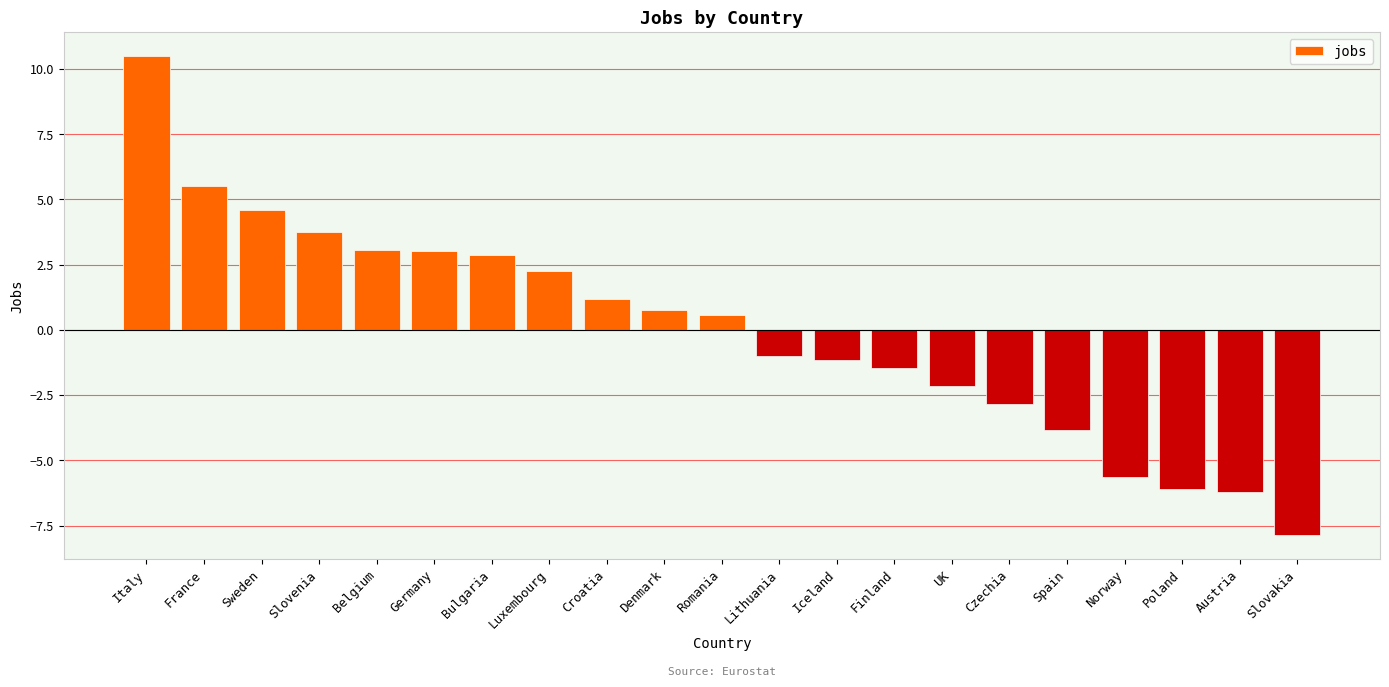

Between Slovakia and Austria, which is larger?

Austria